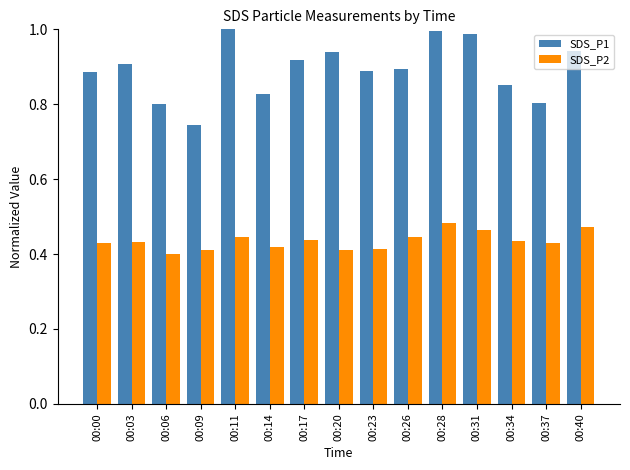

List the series in order of their overall mean, lowest first.

SDS_P2, SDS_P1